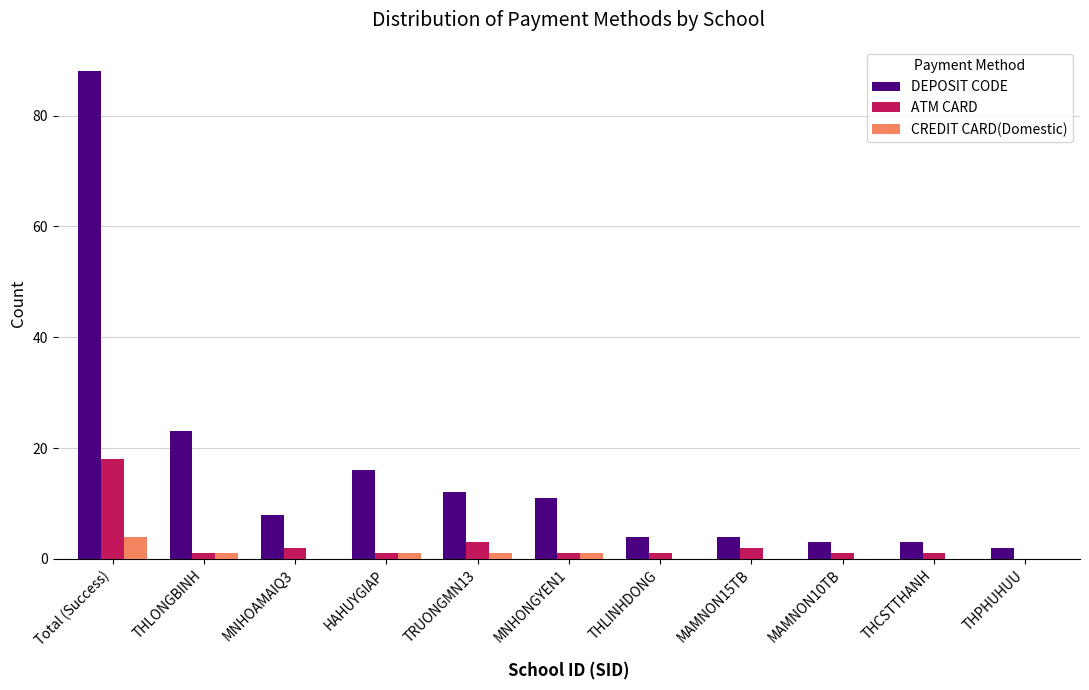

Reading left to right, transcribe all the data shown in this chart.

DEPOSIT CODE: 88	23	8	16	12	11	4	4	3	3	2
ATM CARD: 18	1	2	1	3	1	1	2	1	1	0
CREDIT CARD(Domestic): 4	1	0	1	1	1	0	0	0	0	0